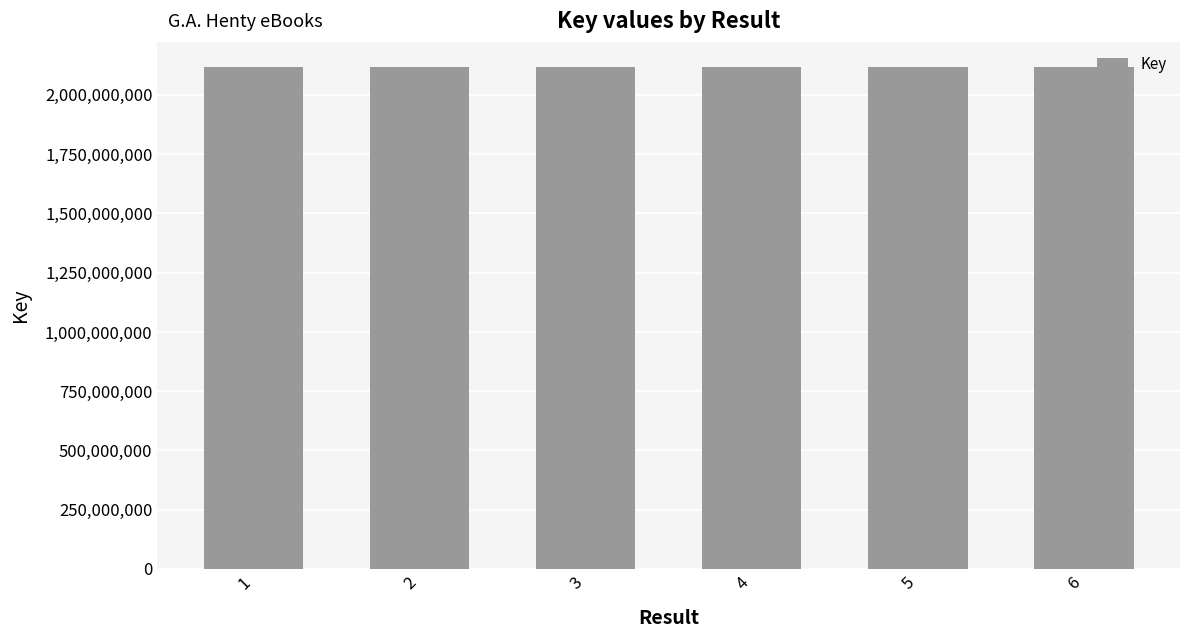

What is the difference between the maximum and minimum values?

18945